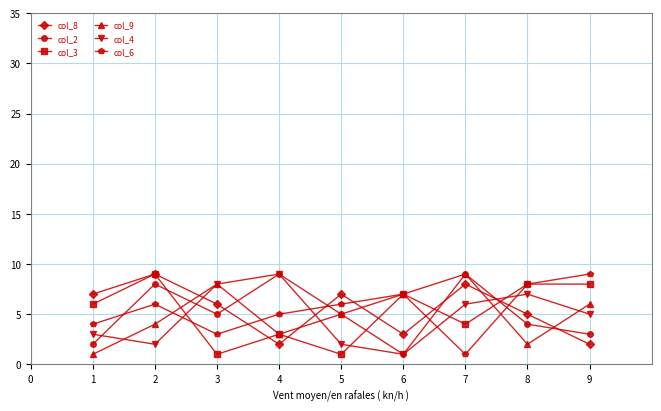

Reading left to right, what are all the values shown in this chart?

col_8: 7	9	6	2	7	3	8	5	2
col_2: 2	8	5	9	5	1	9	4	3
col_3: 6	9	1	3	1	7	4	8	8
col_9: 1	4	8	3	5	7	9	2	6
col_4: 3	2	8	9	2	1	6	7	5
col_6: 4	6	3	5	6	7	1	8	9